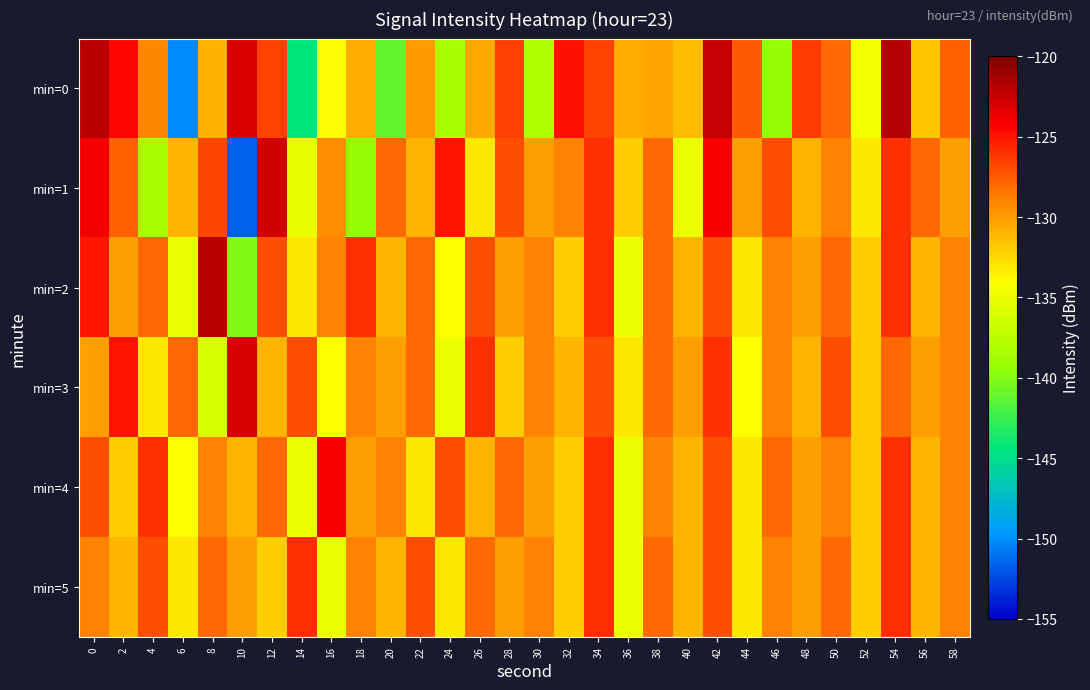

Reading left to right, list all the values displayed in this chart.

min=0: 0=-122.0	2=-124.4	4=-129.0	6=-150.1	8=-130.9	10=-123.0	12=-126.7	14=-144.4	16=-133.8	18=-130.6	20=-141.1	22=-129.9	24=-138.3	26=-130.5	28=-126.5	30=-138.2	32=-124.8	34=-126.7	36=-130.6	38=-130.3	40=-131.3	42=-122.4	44=-127.4	46=-139.5	48=-126.3	50=-128.0	52=-134.5	54=-121.8	56=-131.6	58=-127.7
min=1: 0=-123.9	2=-127.7	4=-138.3	6=-131.0	8=-126.8	10=-151.6	12=-122.6	14=-135.1	16=-129.3	18=-139.4	20=-128.0	22=-131.0	24=-125.0	26=-133.0	28=-127.0	30=-130.0	32=-129.0	34=-126.0	36=-132.0	38=-128.0	40=-135.0	42=-124.0	44=-130.0	46=-127.0	48=-131.0	50=-129.0	52=-133.0	54=-126.0	56=-128.0	58=-130.0
min=2: 0=-125.0	2=-130.0	4=-128.0	6=-135.0	8=-122.0	10=-140.0	12=-127.0	14=-133.0	16=-129.0	18=-126.0	20=-131.0	22=-128.0	24=-134.0	26=-127.0	28=-130.0	30=-129.0	32=-132.0	34=-126.0	36=-135.0	38=-128.0	40=-131.0	42=-127.0	44=-133.0	46=-129.0	48=-130.0	50=-128.0	52=-132.0	54=-126.0	56=-131.0	58=-129.0
min=3: 0=-130.0	2=-125.0	4=-133.0	6=-128.0	8=-136.0	10=-123.0	12=-131.0	14=-127.0	16=-134.0	18=-129.0	20=-130.0	22=-128.0	24=-135.0	26=-126.0	28=-132.0	30=-129.0	32=-131.0	34=-127.0	36=-133.0	38=-128.0	40=-130.0	42=-126.0	44=-134.0	46=-129.0	48=-131.0	50=-127.0	52=-132.0	54=-128.0	56=-130.0	58=-129.0
min=4: 0=-127.0	2=-132.0	4=-126.0	6=-134.0	8=-129.0	10=-131.0	12=-128.0	14=-135.0	16=-124.0	18=-130.0	20=-129.0	22=-133.0	24=-127.0	26=-131.0	28=-128.0	30=-130.0	32=-132.0	34=-126.0	36=-135.0	38=-129.0	40=-131.0	42=-127.0	44=-133.0	46=-128.0	48=-130.0	50=-129.0	52=-132.0	54=-126.0	56=-131.0	58=-129.0
min=5: 0=-129.0	2=-131.0	4=-127.0	6=-133.0	8=-128.0	10=-130.0	12=-132.0	14=-126.0	16=-135.0	18=-129.0	20=-131.0	22=-127.0	24=-133.0	26=-128.0	28=-130.0	30=-129.0	32=-132.0	34=-126.0	36=-135.0	38=-128.0	40=-131.0	42=-127.0	44=-133.0	46=-129.0	48=-130.0	50=-128.0	52=-132.0	54=-126.0	56=-131.0	58=-129.0